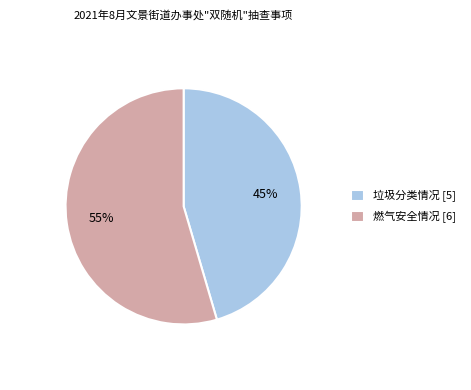

To the nearest percent, what percentage of the pie is 燃气安全情况?

55%